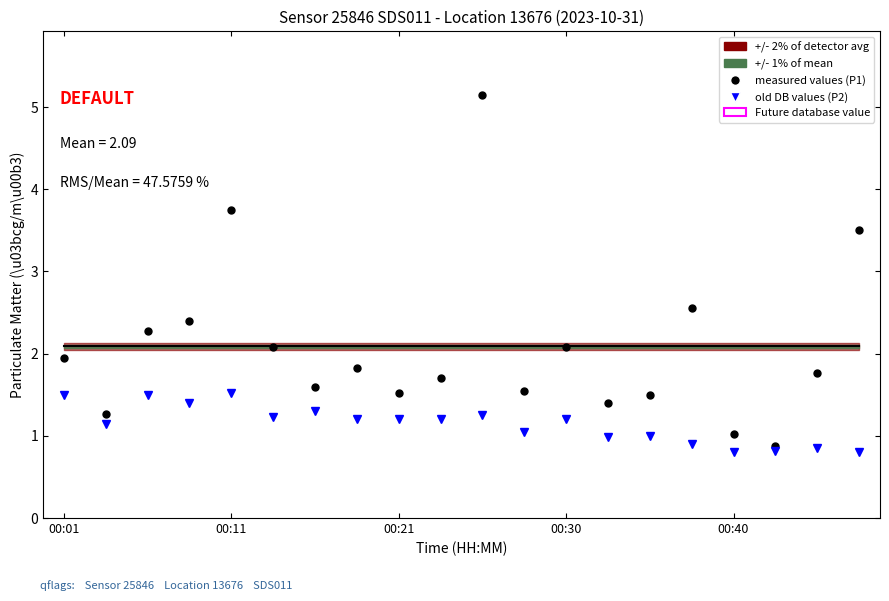

Rank the series by their maximum value, from lowest to highest.

P2 old DB values, P1 measured values